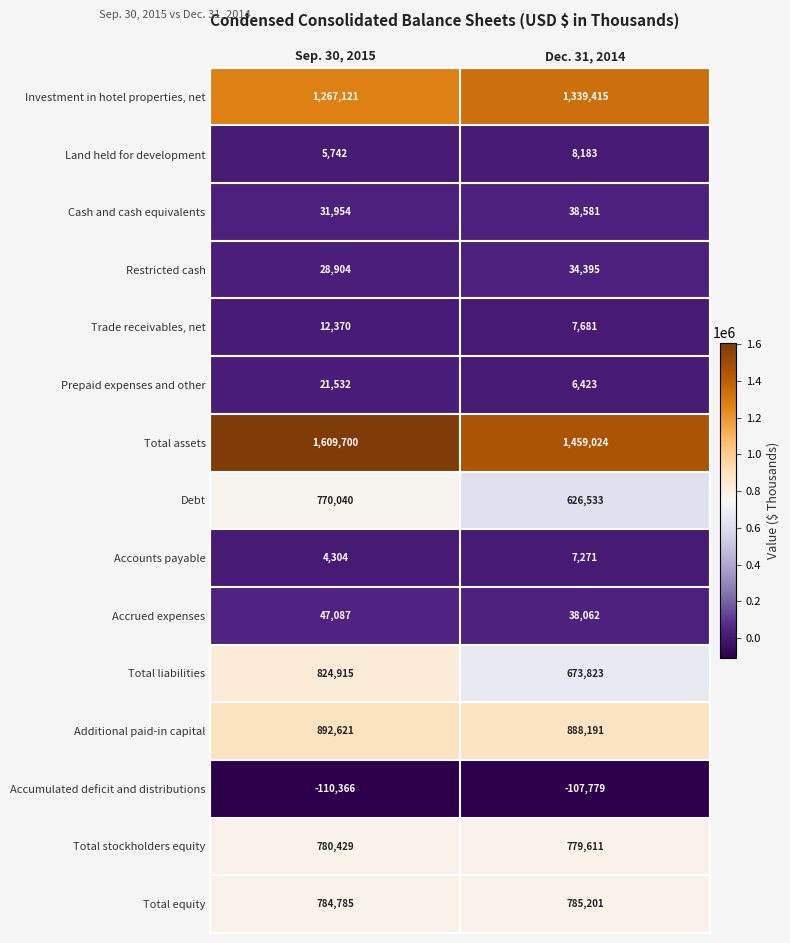

What is the spread (max minus min) of values at Dec. 31, 2014?

1566803